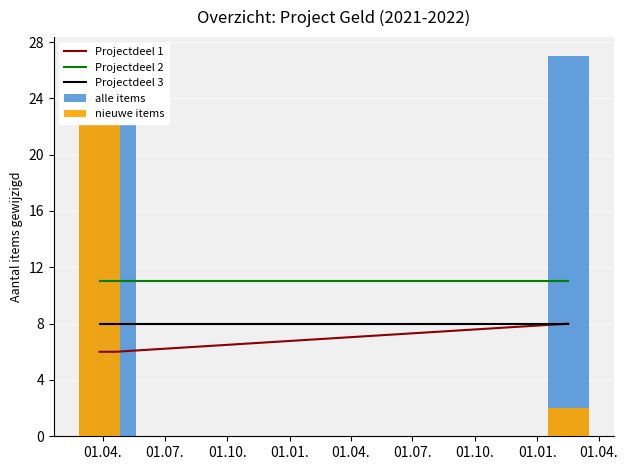

What is the value of the Projectdeel 2 bar at the 1st from the left?

11